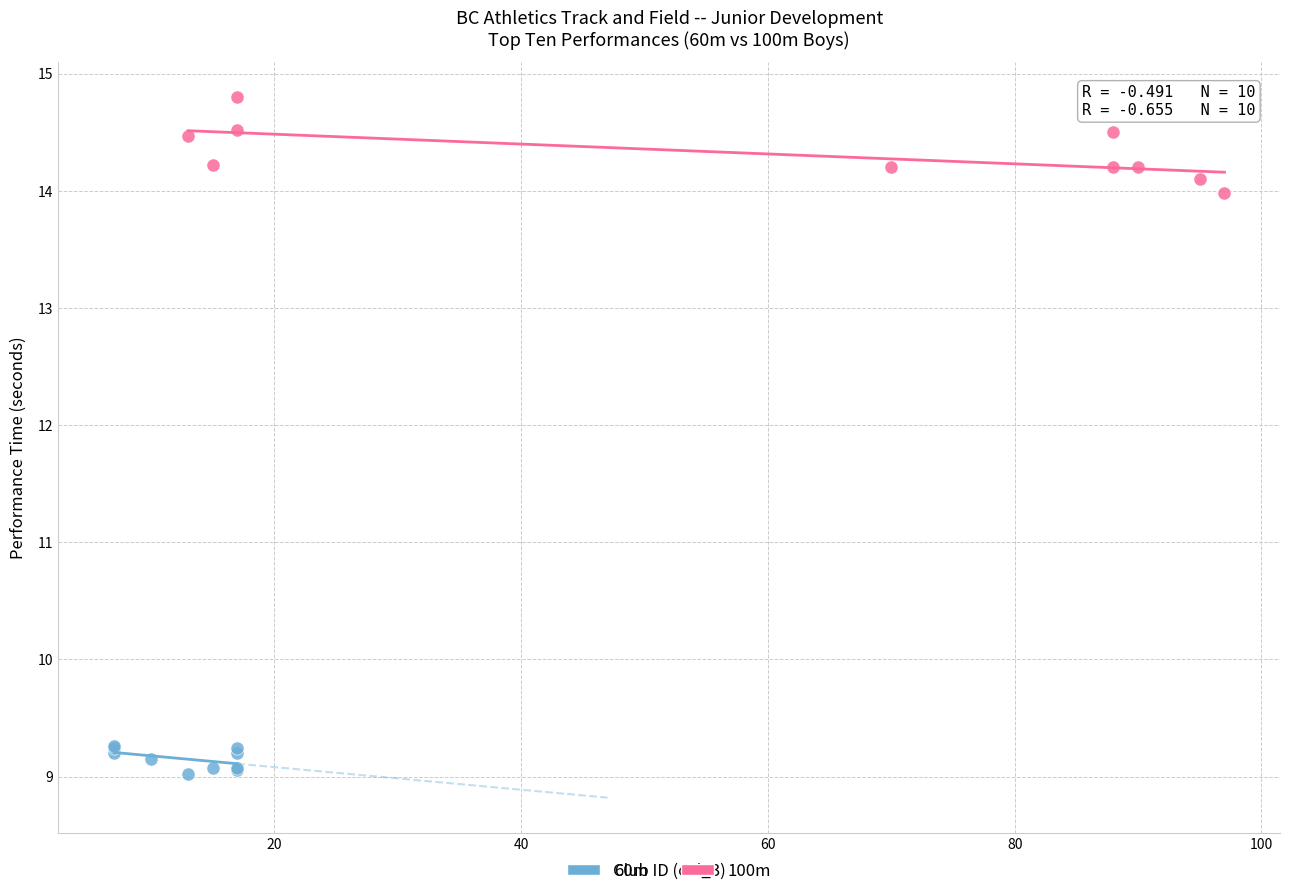

Which series has the widest spread of Y values?

100m